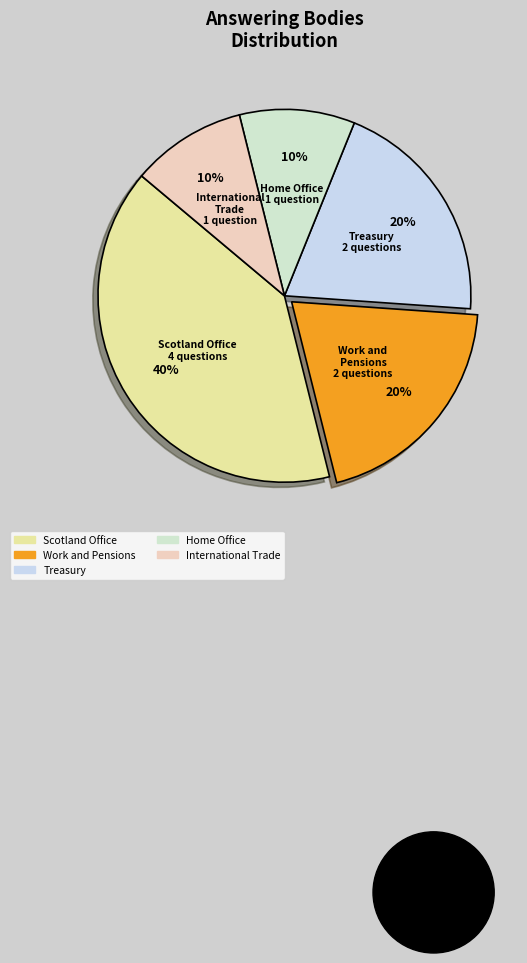

Which slice is the largest?

Scotland Office